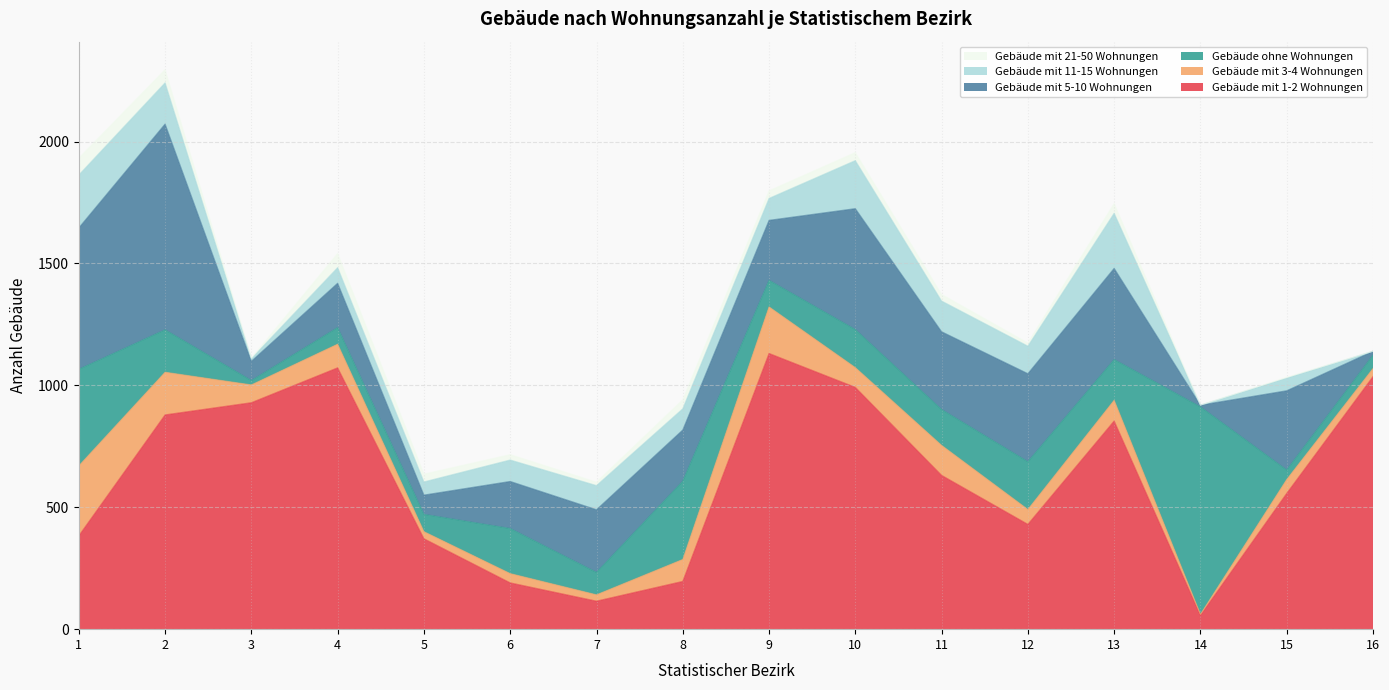

Which has a higher value, 3 or 14?

3